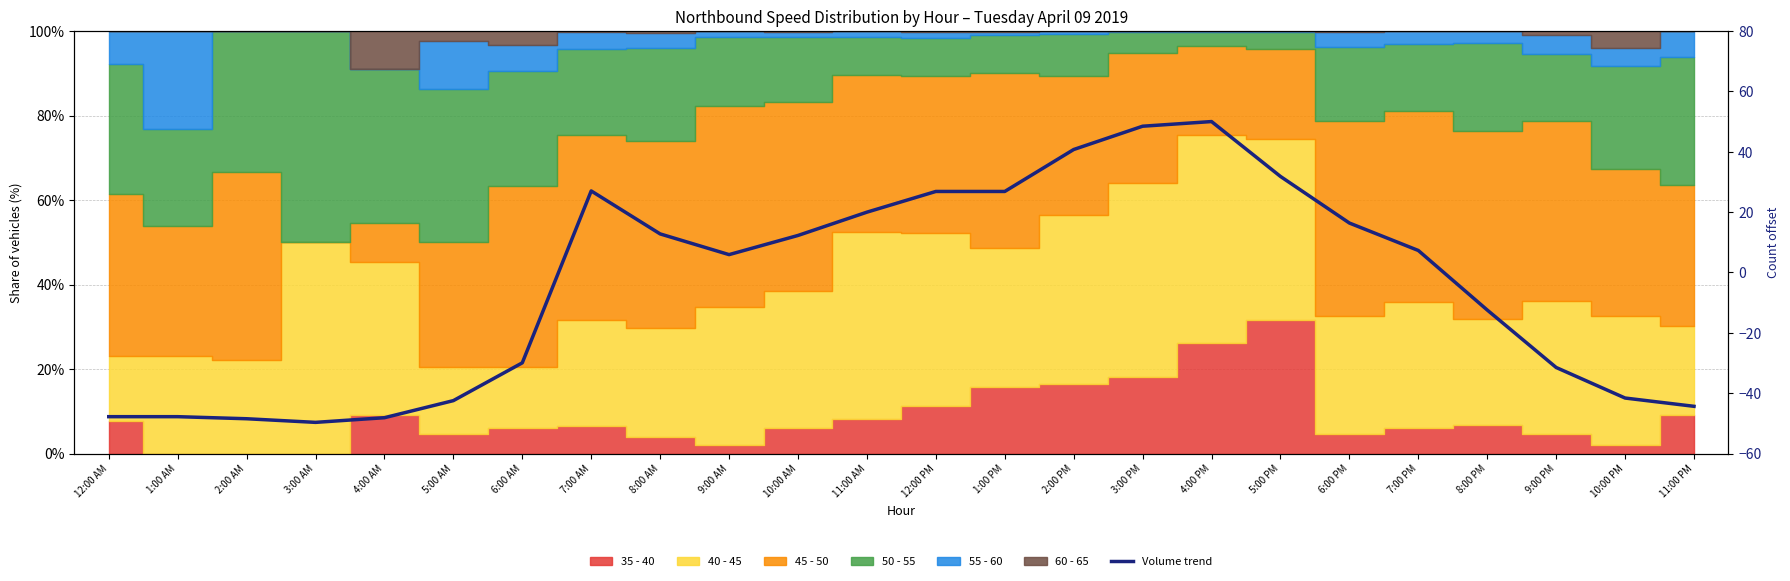

Which label corresponds to the smallest value in the chart?

3:00 AM